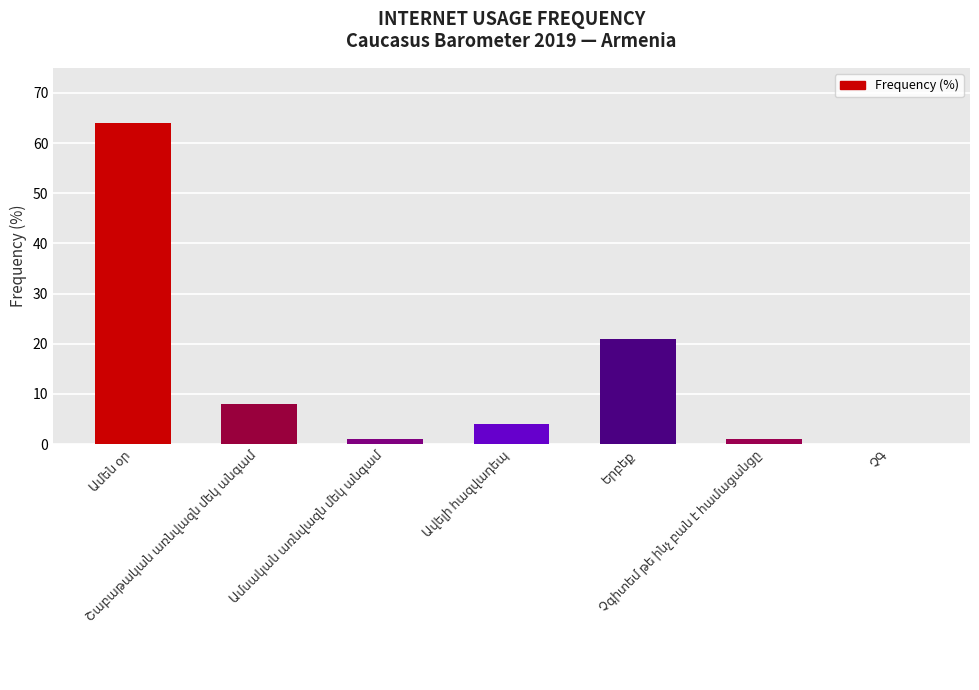

What is the sum of all values?

99